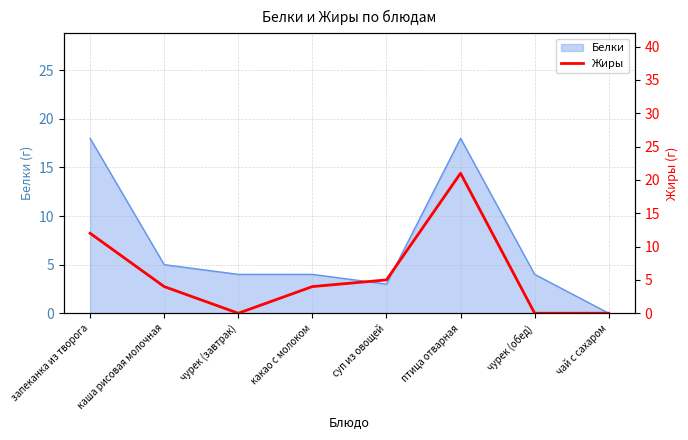

Read the Белки value at птица отварная.

18